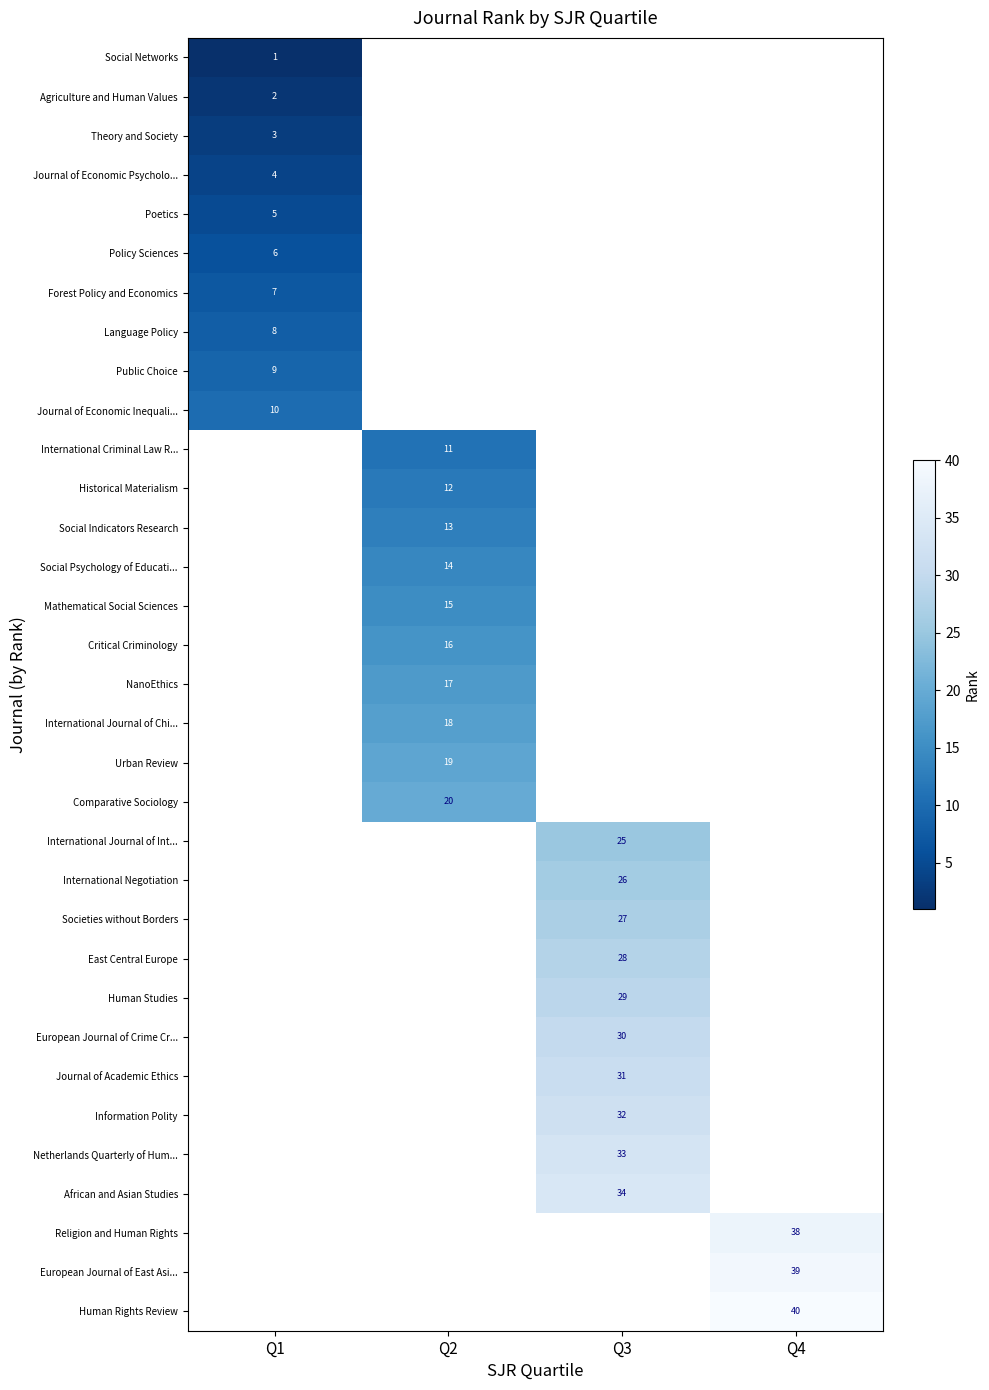

The value of Agriculture and Human Values at Q1 is 2. True or false?

True